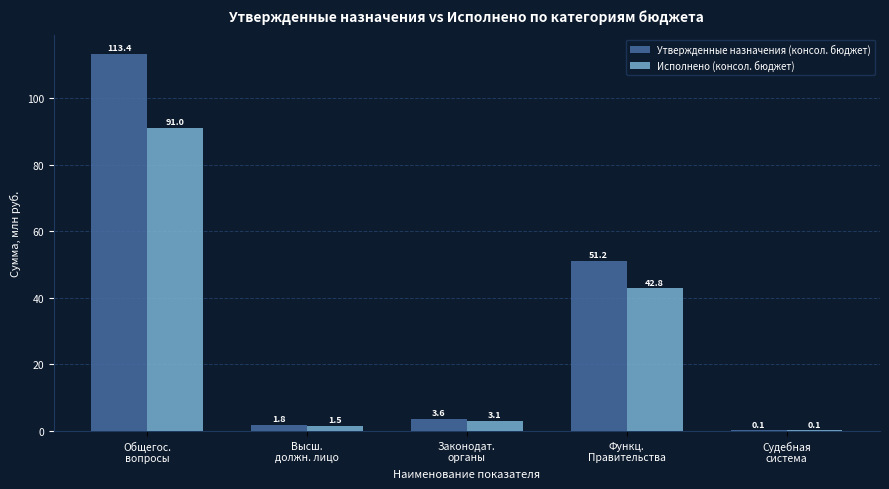

Does the chart contain stacked bars?

No